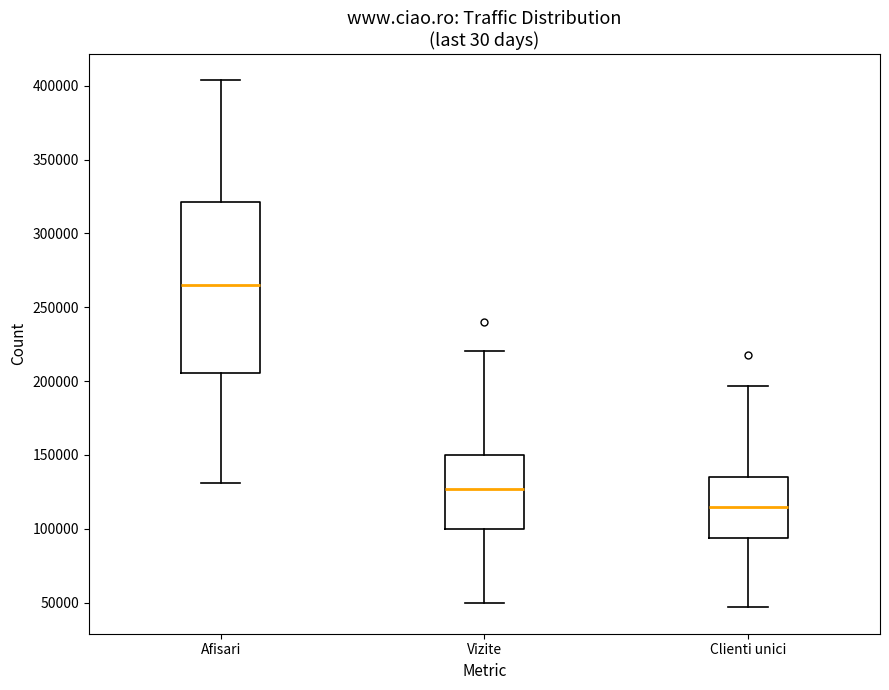

Reading left to right, read every box against the y-axis: the position of its median line, the range the box covers, and the ends of its whiskers. The values are not printed on the chart, so give them approximately, as read against the axis.

Afisari: median 265000, box 205000 to 320000, whiskers 130000 to 405000
Vizite: median 125000, box 100000 to 150000, whiskers 50000 to 220000
Clienti unici: median 115000, box 95000 to 135000, whiskers 45000 to 195000